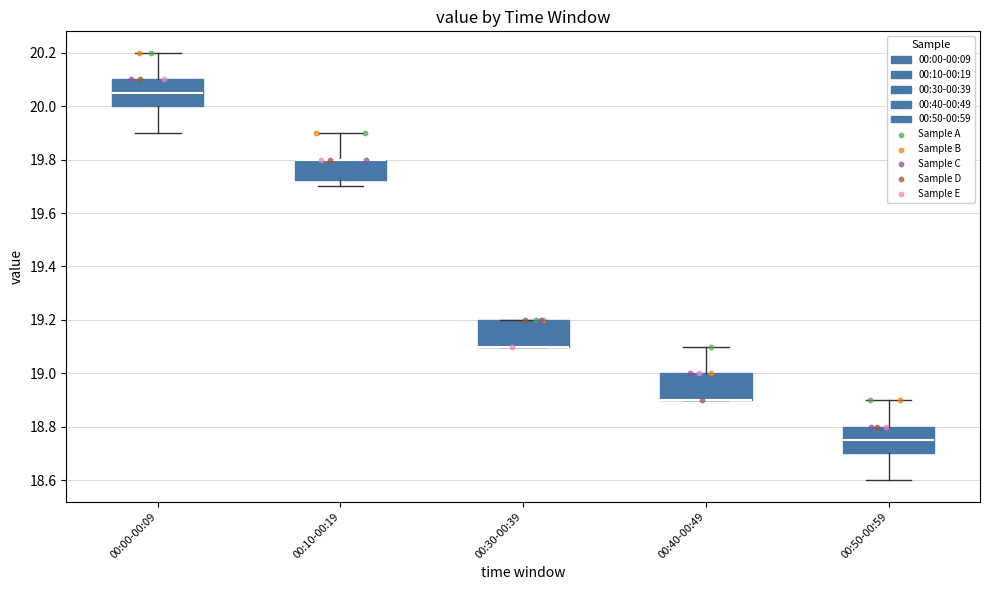

Reading left to right, read every box against the y-axis: the position of its median line, the range the box covers, and the ends of its whiskers. The values are not printed on the chart, so give them approximately, as read against the axis.

00:00-00:09: median 20.06, box 20.00 to 20.10, whiskers 19.90 to 20.20
00:10-00:19: median 19.80 (drawn on the box's upper edge), box 19.72 to 19.80, whiskers 19.70 to 19.90
00:30-00:39: median 19.10 (drawn on the box's lower edge), box 19.10 to 19.20, whiskers 19.10 to 19.20
00:40-00:49: median 18.90 (drawn on the box's lower edge), box 18.90 to 19.00, whiskers 18.90 to 19.10
00:50-00:59: median 18.76, box 18.70 to 18.80, whiskers 18.60 to 18.90